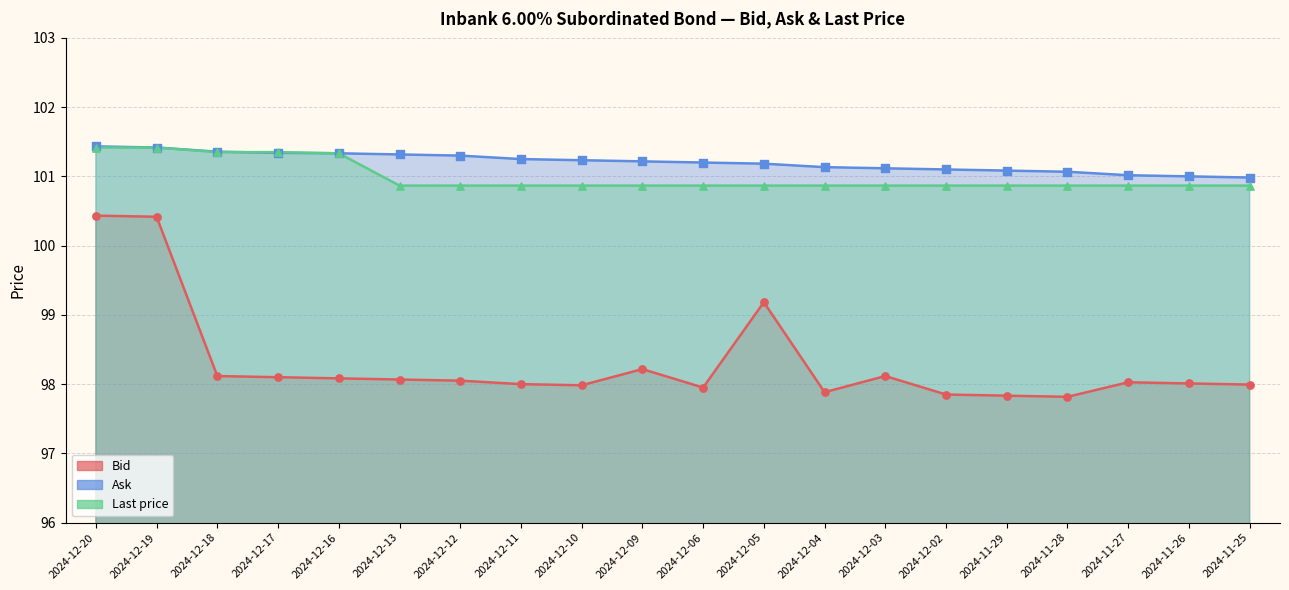

Which series has the widest spread of Y values?

Bid